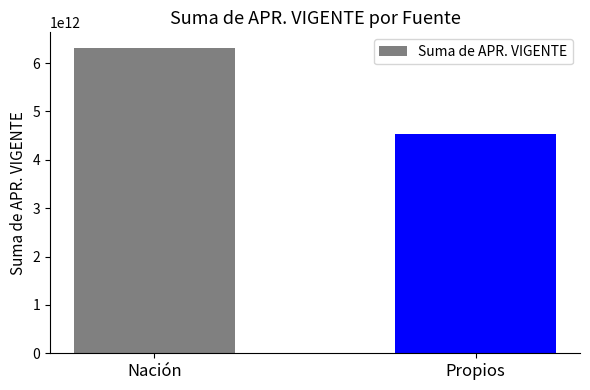

What is the sum of all values?

10852951929864